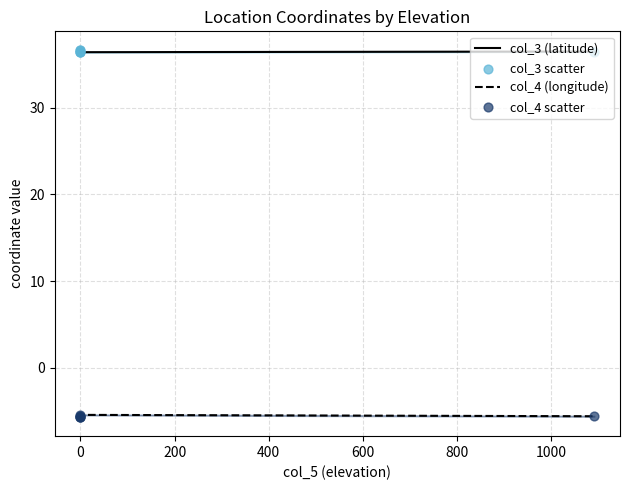

At how many categories does at least one series exceed 6?

6